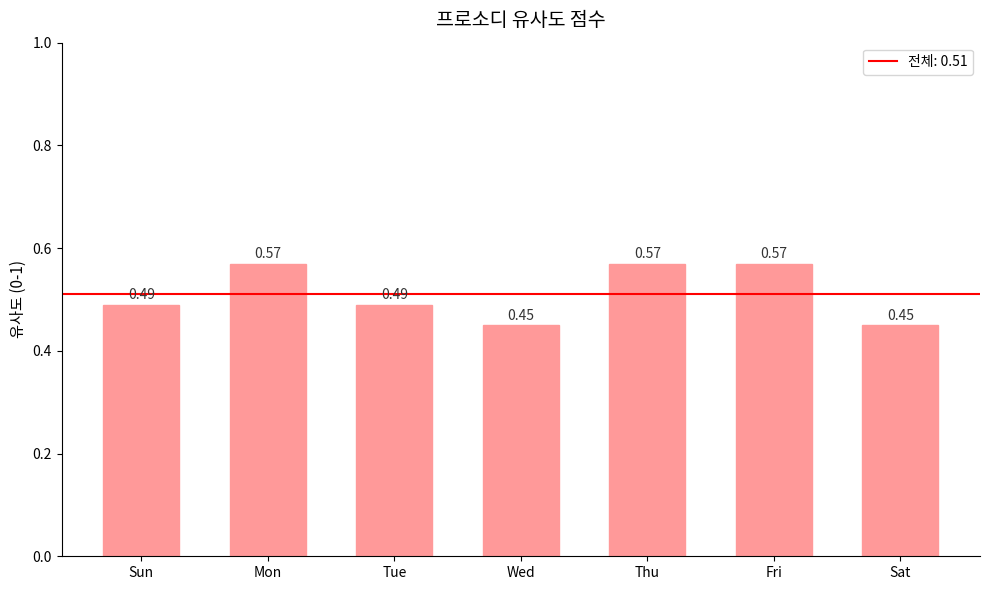

What is the sum of the values at Fri and Sun?

1.1